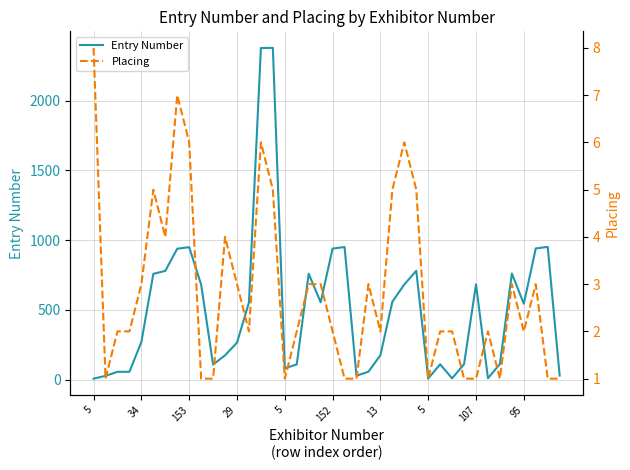

How many data points in Placing are above 2?

18